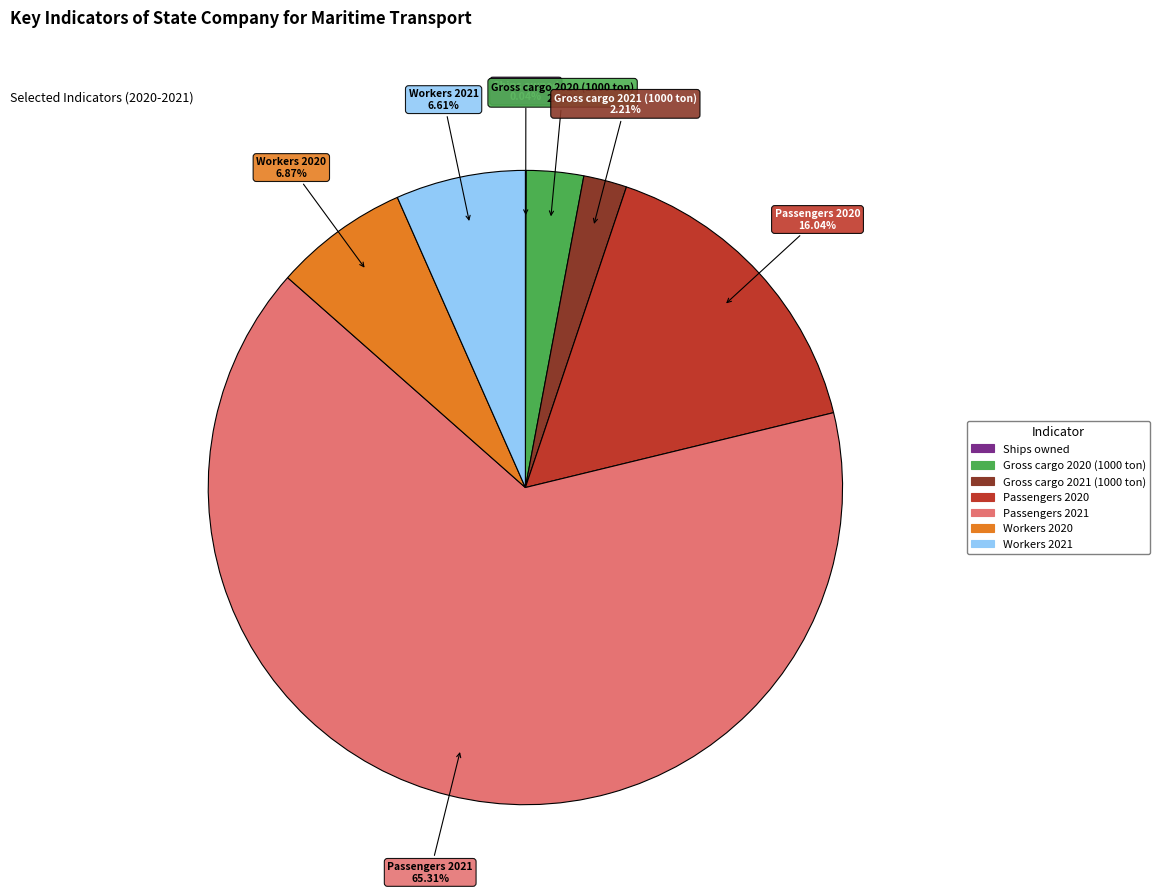

Does any single category account for the majority?

Yes